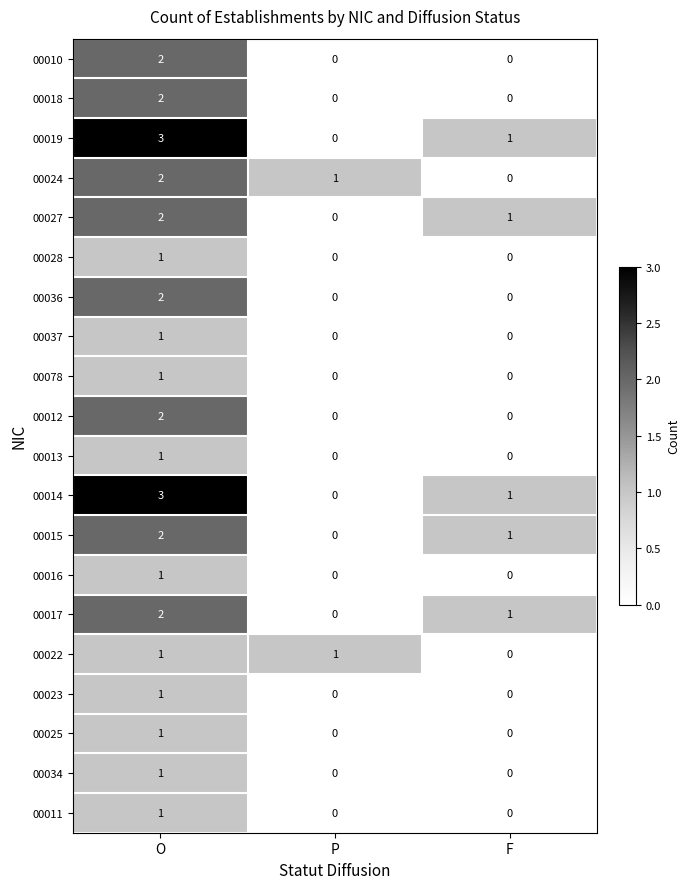

The 00022 series shows 1 at F. True or false?

False